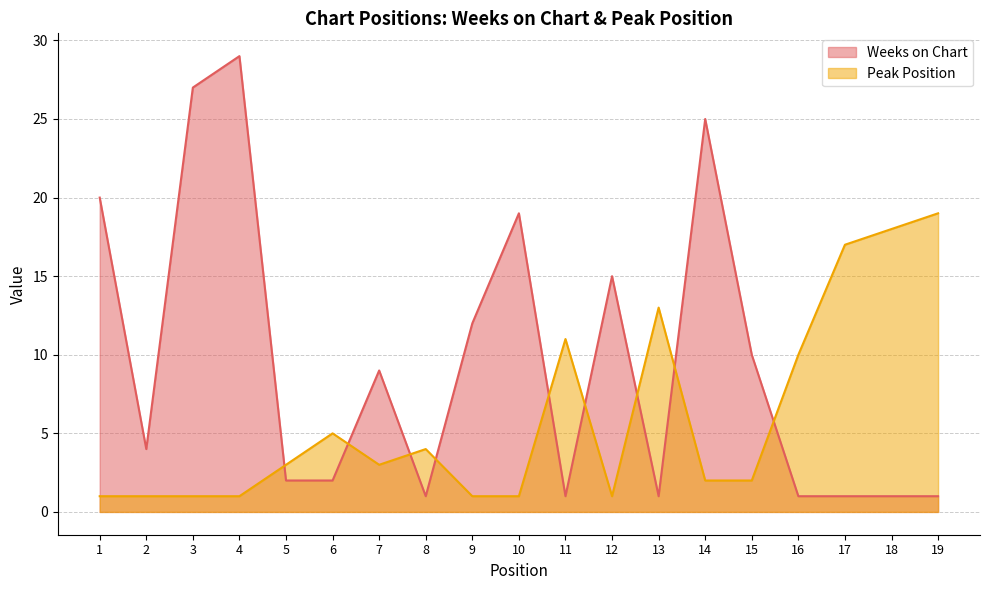

True or false: Peak Position has more than 0 interior local peaks.

True